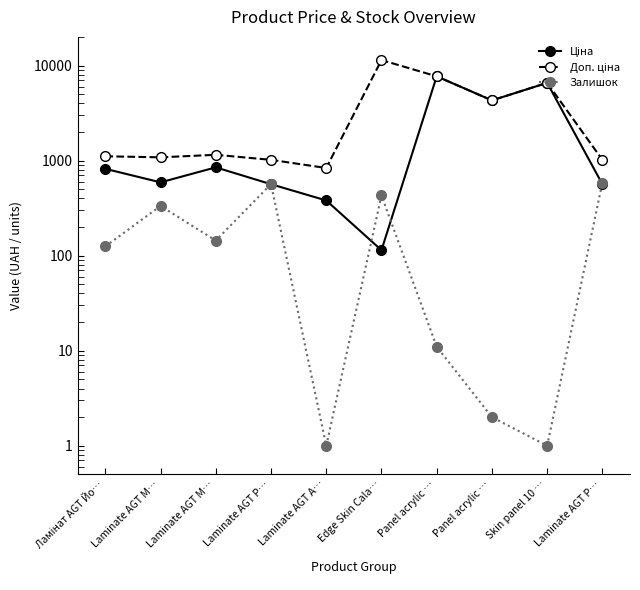

How many interior local peaks does the Ціна series have?

3